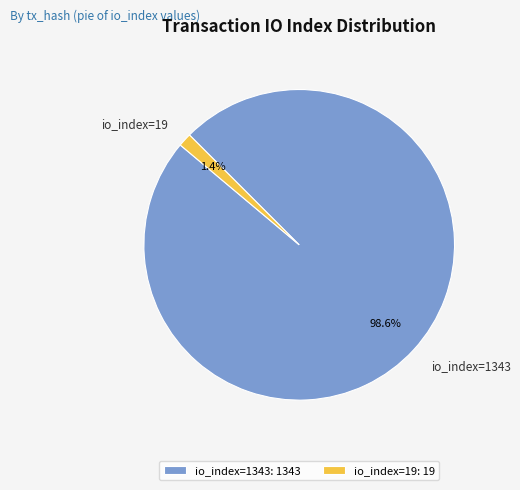

What portion of the pie excludes io_index=19?

98.6%